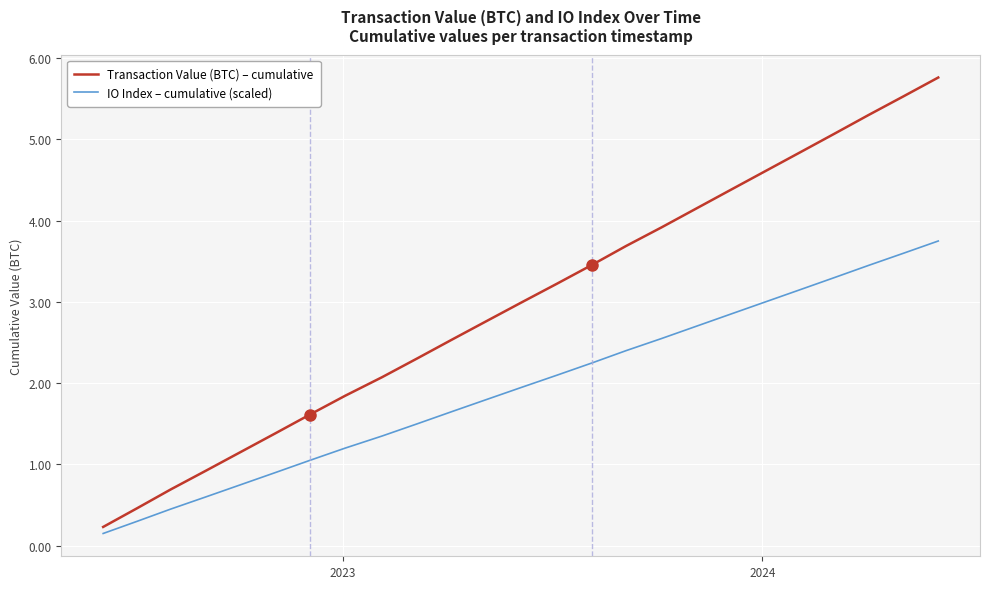

What is the difference between the maximum and minimum values in the Transaction Value (BTC) – cumulative series?

5.5